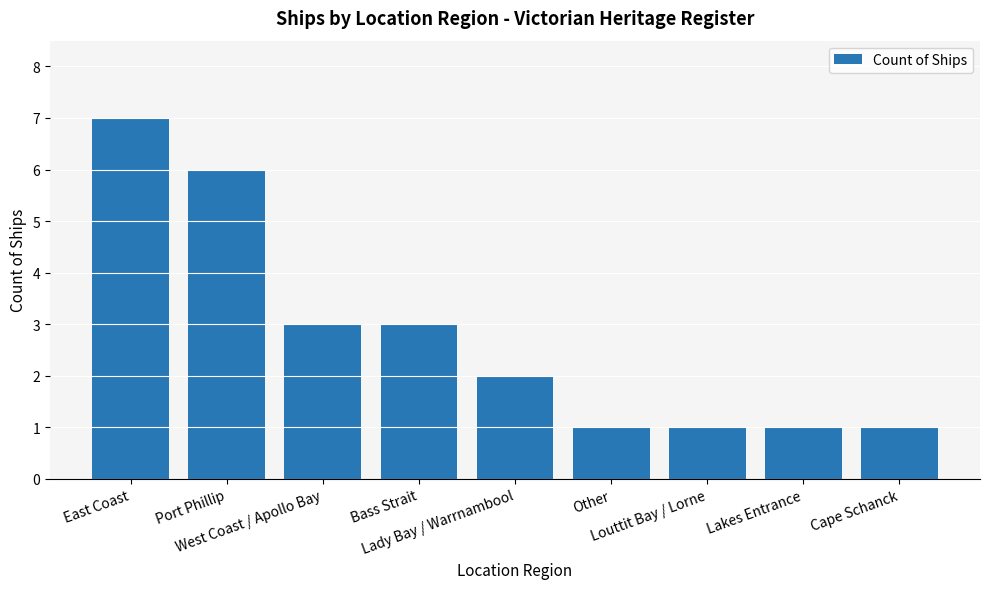

True or false: the data shows 1 at Louttit Bay / Lorne.

True